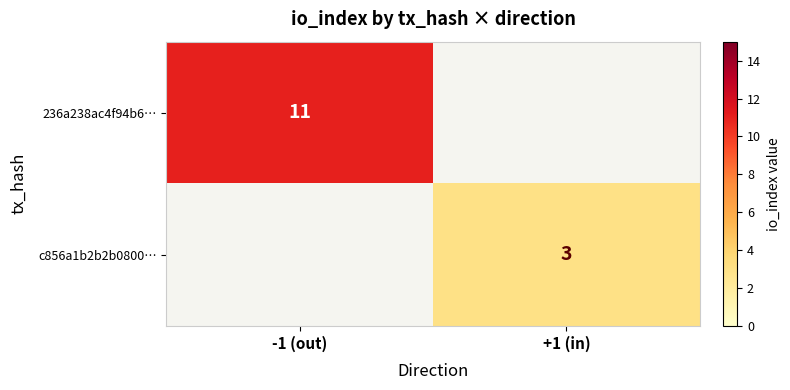

The value of c856a1b2b2b0800… at +1 (in) is 4.1. True or false?

False